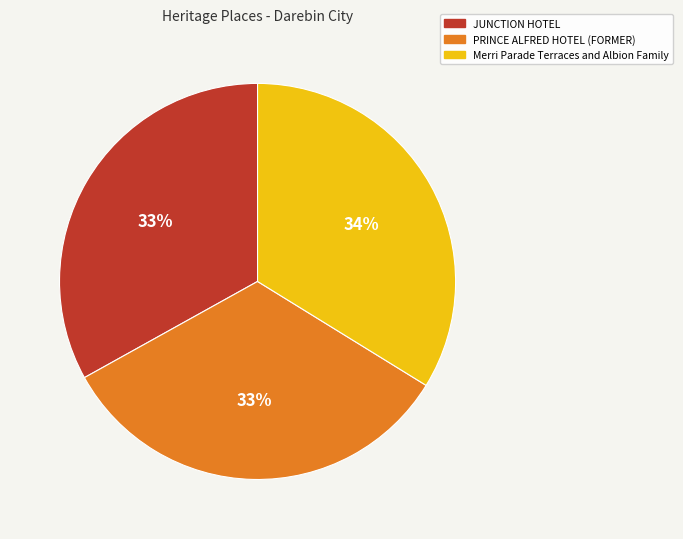

True or false: PRINCE ALFRED HOTEL (FORMER) accounts for 45% of the total.

False